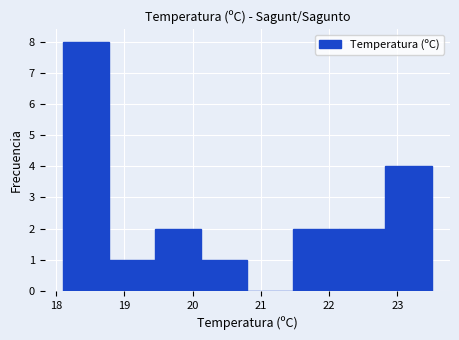

Over which range of the x-axis is the bar tallest?

18.1 to 18.8